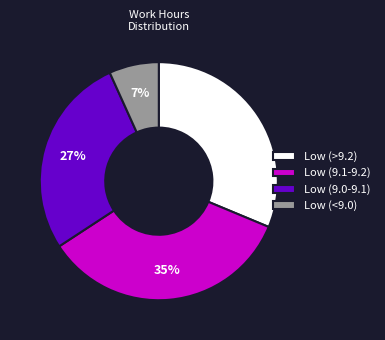

Is the sum of Low (>9.2) and Low (<9.0) greater than half?

No